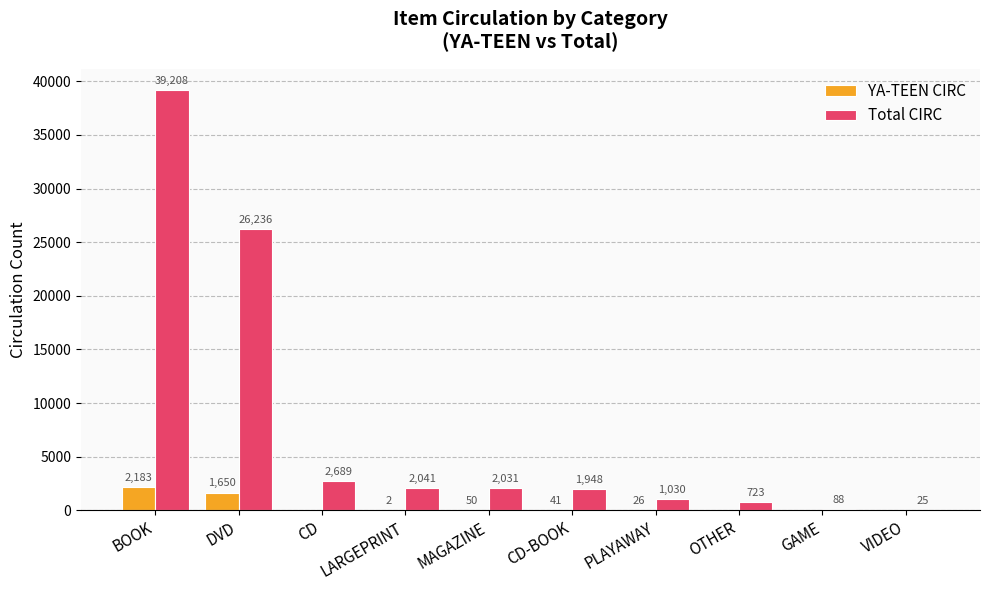

Count the number of data series in this chart.

2